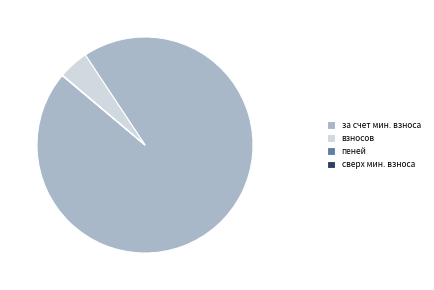

Is it true that за счет мин. взноса is 88% of the pie?

False